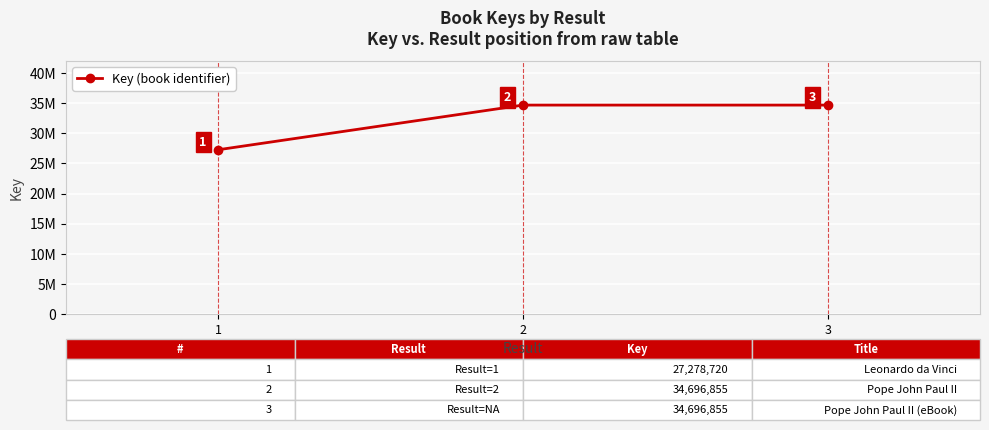

What is the value of the 2nd point from the left?

34696855